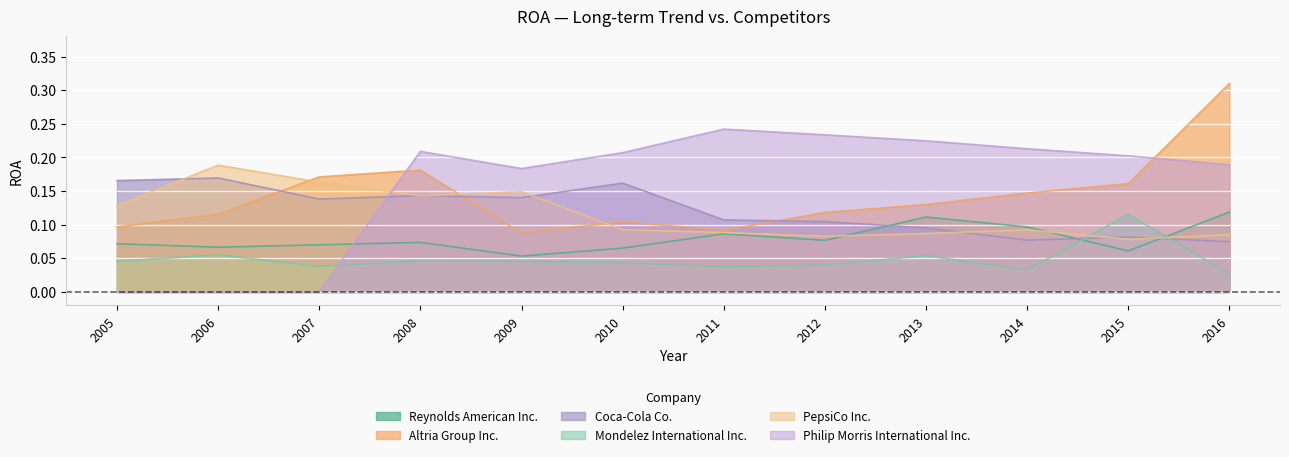

Which has a higher value, 2006 or 2009?

2006